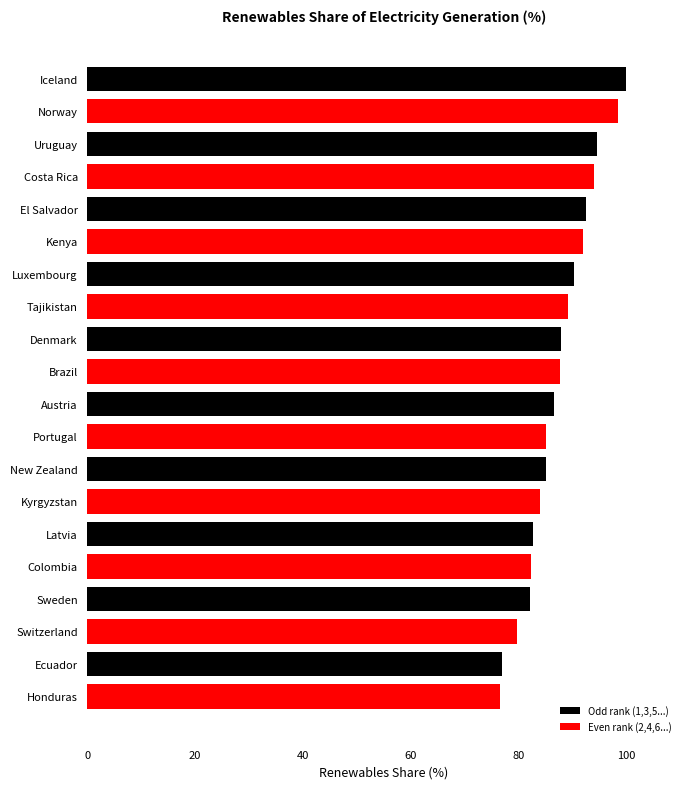

What is the sum of all values?

1748.2